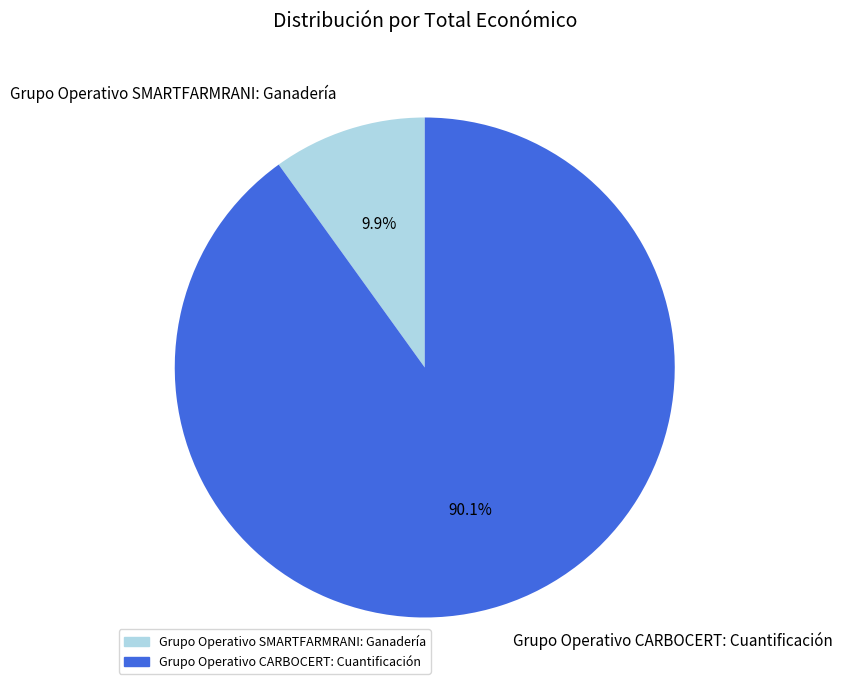

Which category has the smallest portion of the pie?

Grupo Operativo SMARTFARMRANI: Ganadería